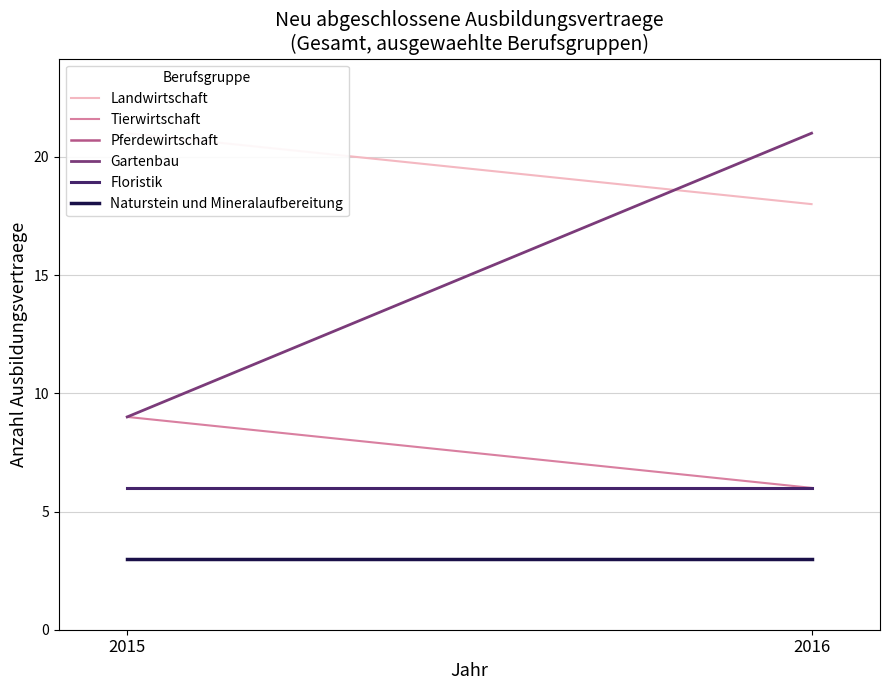

What is the difference between the highest and lowest values at 2016?

18